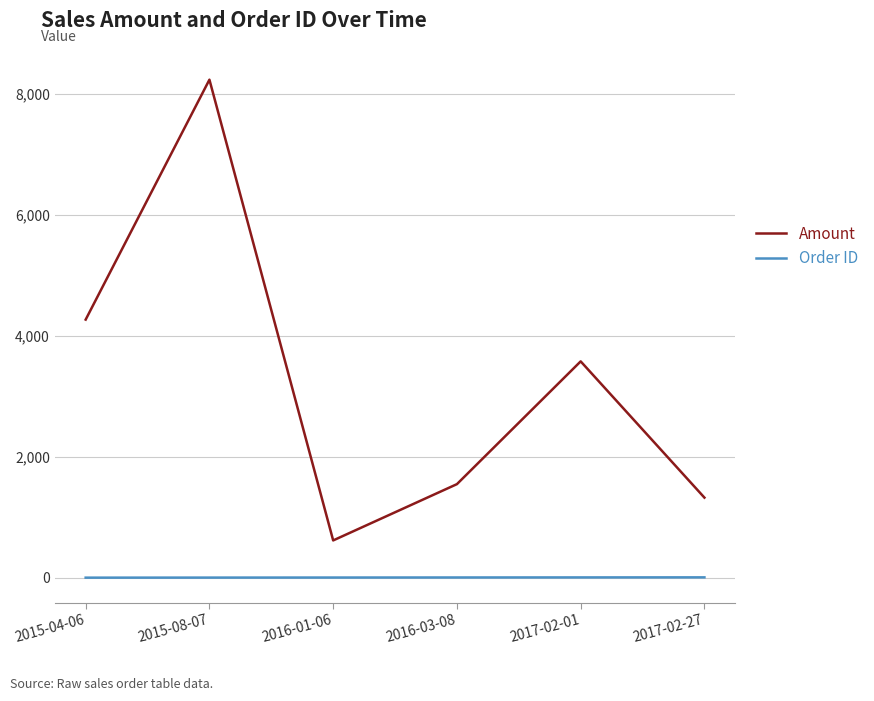

Rank the series by their average value, from highest to lowest.

Amount, Order ID